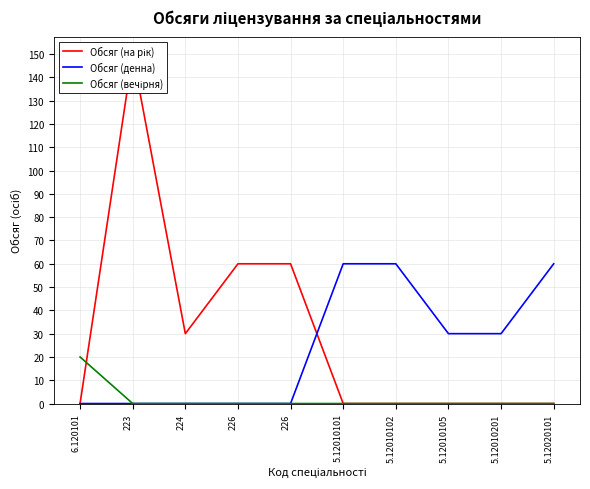

At which category is the sum across all series the highest?

223